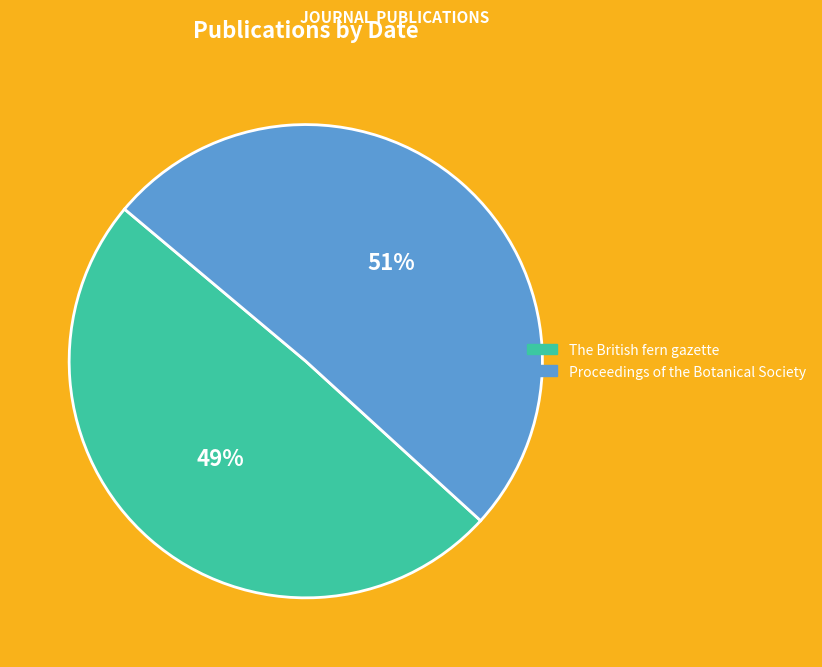

How many slices are in this pie chart?

2